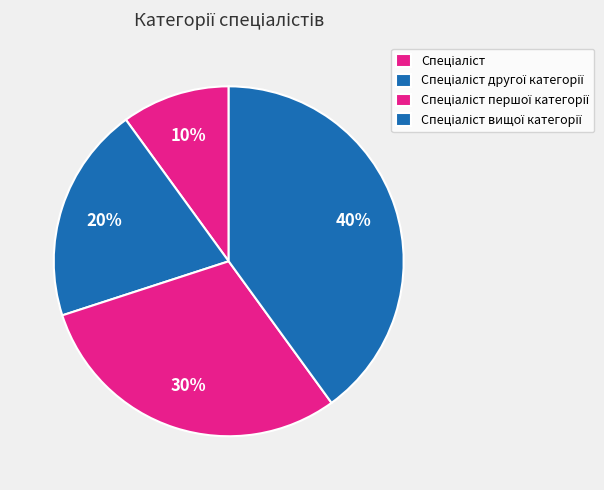

Which slice is the largest?

Спеціаліст вищої категорії